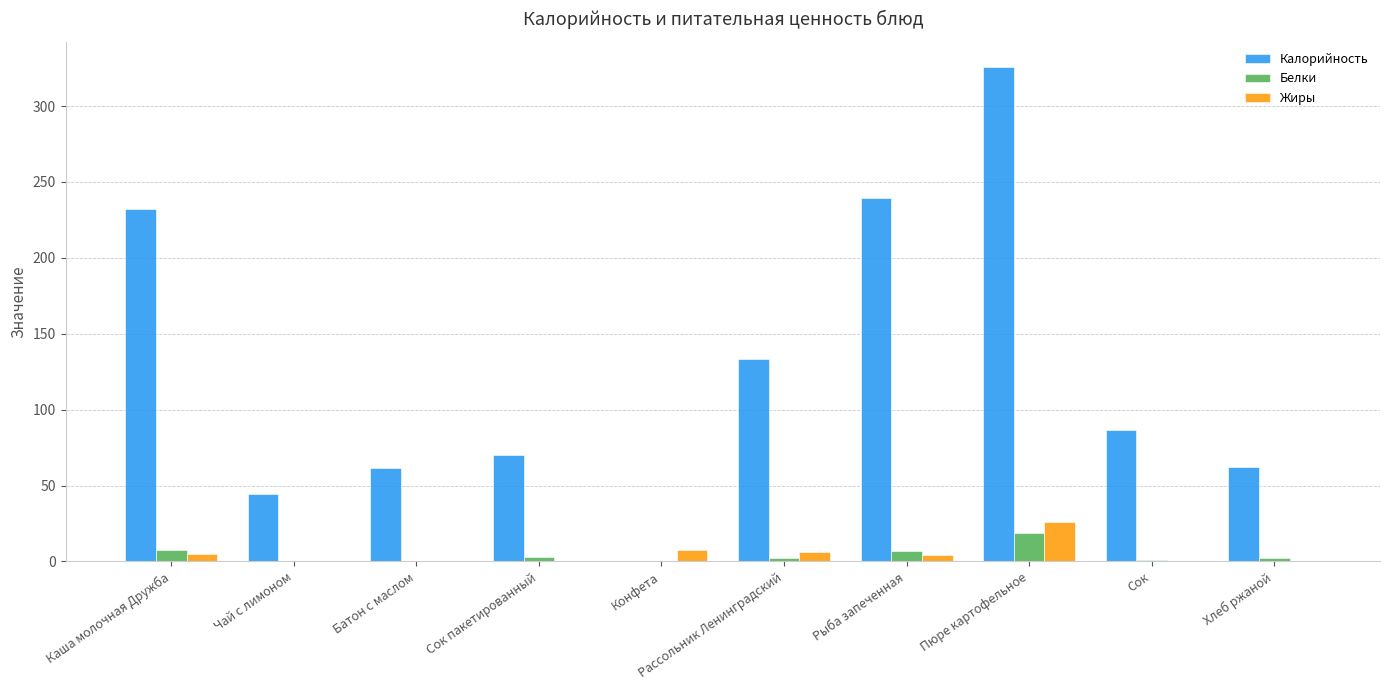

Is the value of Жиры at Пюре картофельное greater than the value of Калорийность at Пюре картофельное?

No